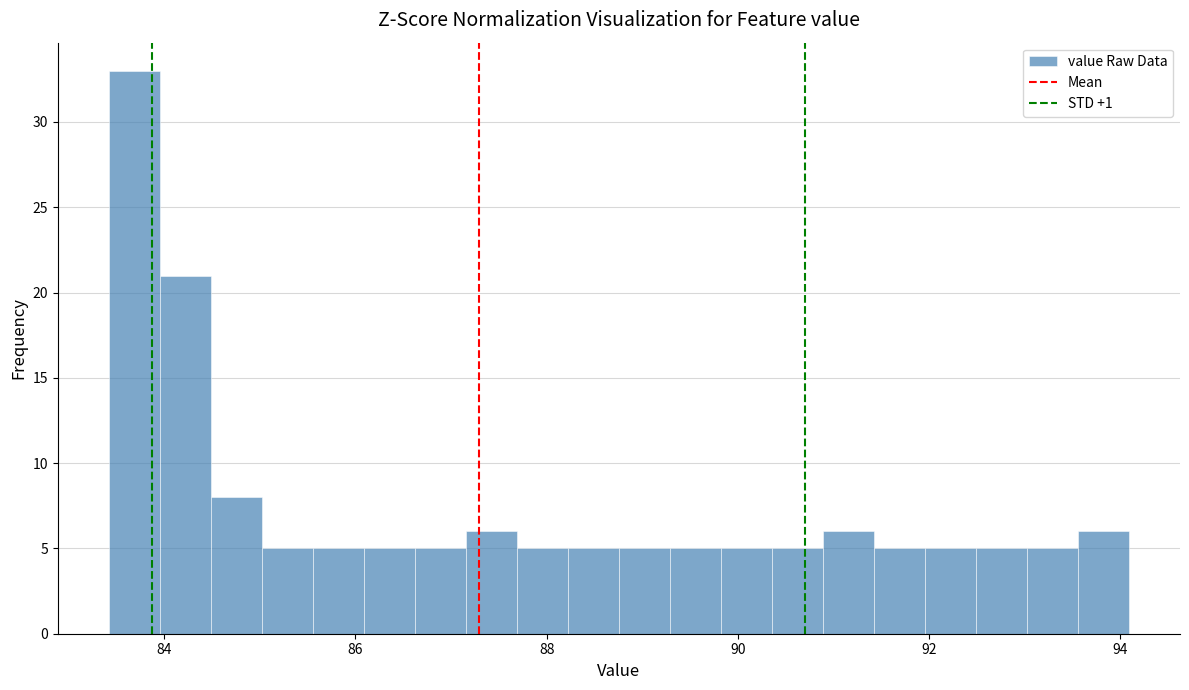

Around what value on the x-axis is the tallest bar? Give the approximate position of its centre, as read against the axis.

83.6